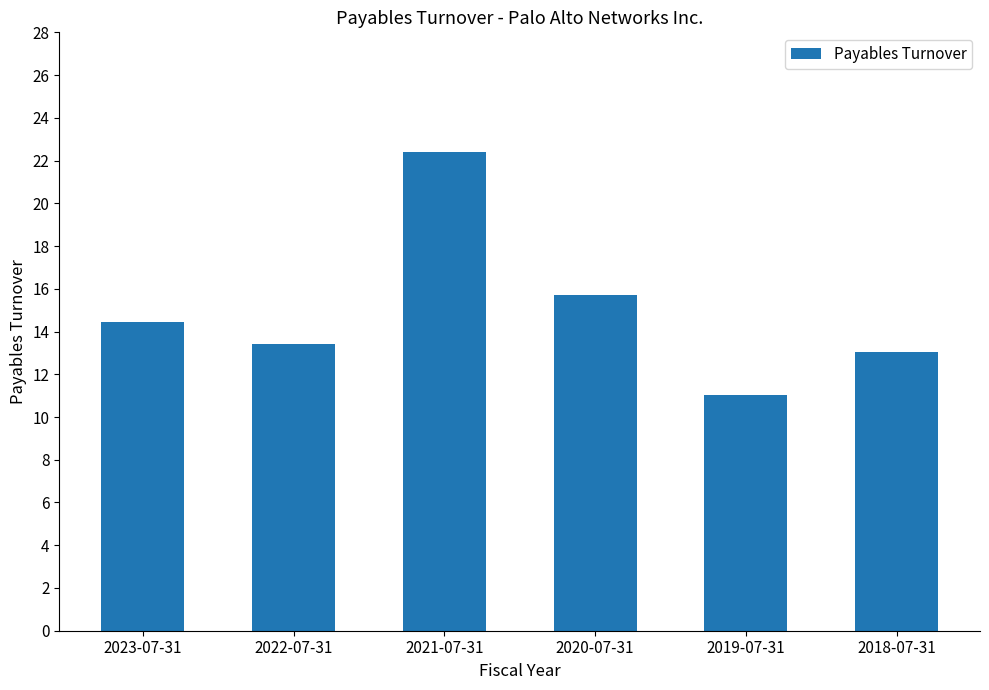

What position from the left is 2020-07-31?

4